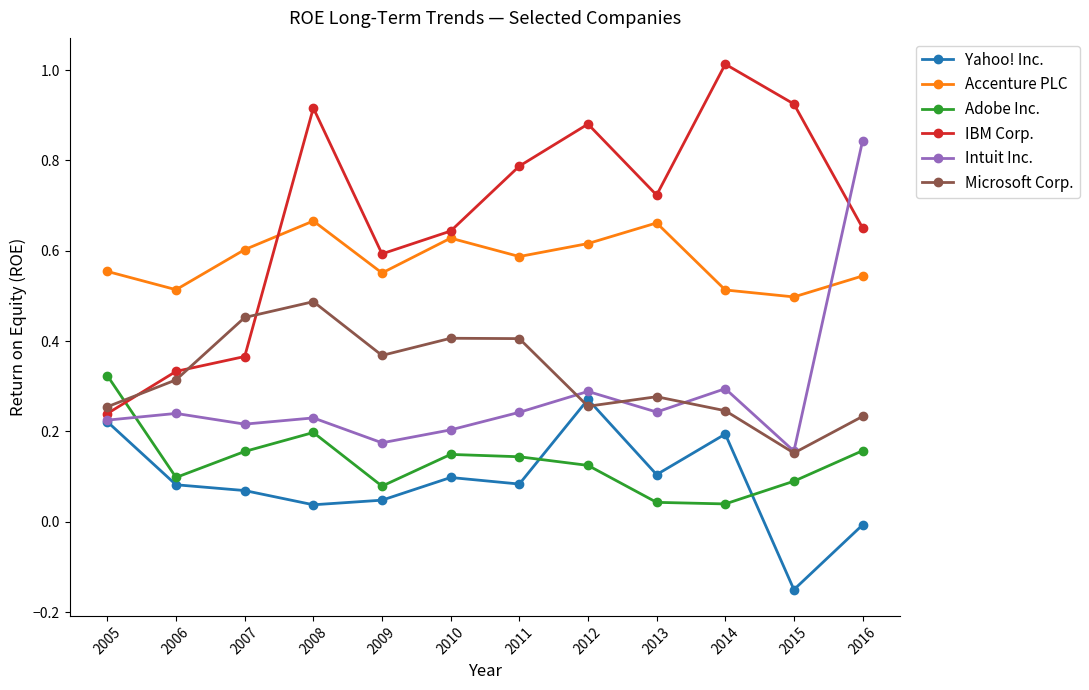

At how many categories does at least one series exceed 1?

1